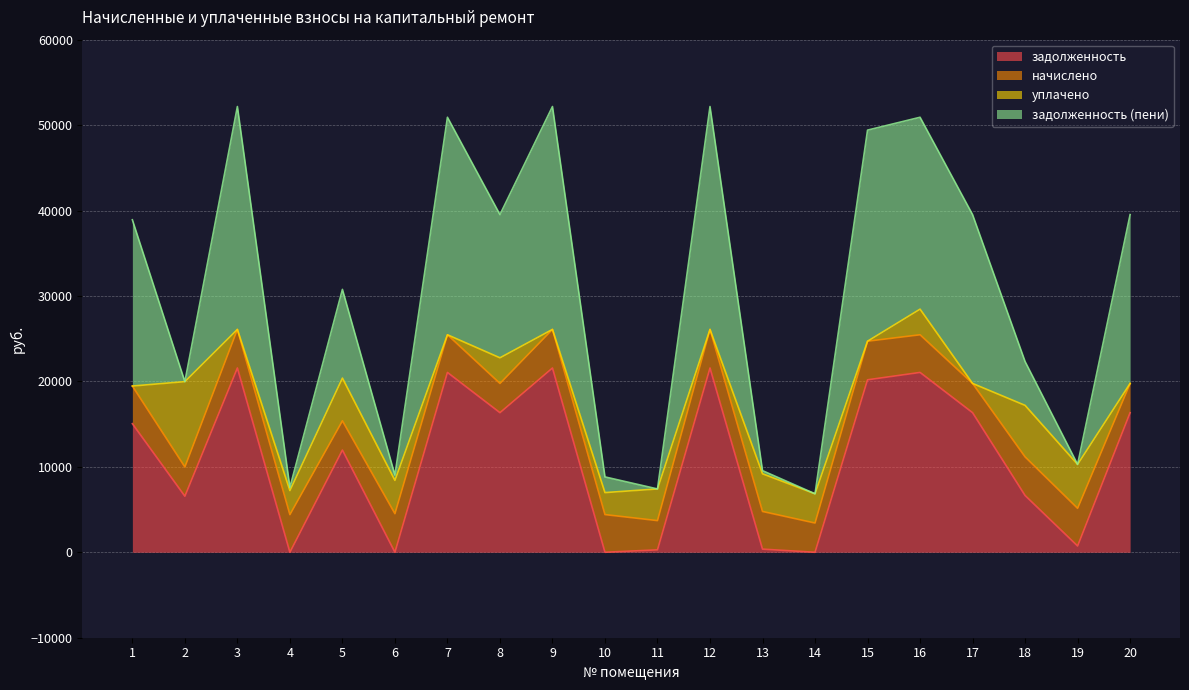

What is the highest value of the задолженность series?

21569.4